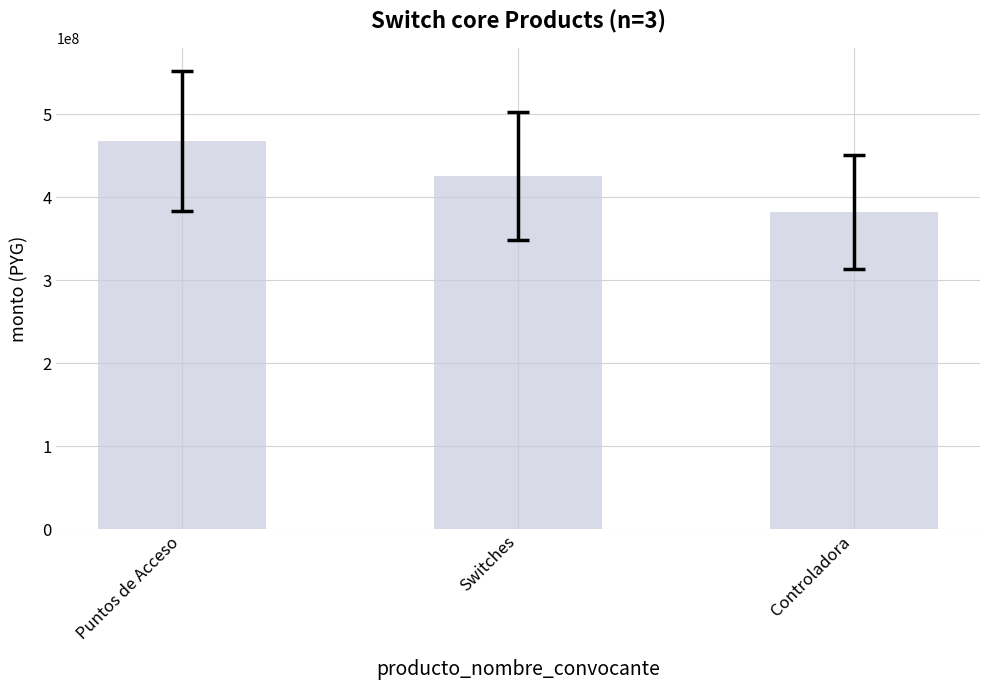

At which category does the chart reach its peak across all series?

Puntos de Acceso